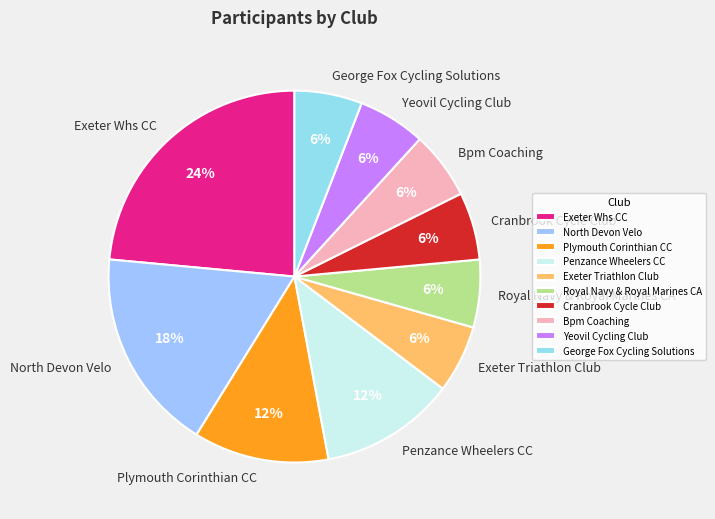

To the nearest percent, what portion does Bpm Coaching represent?

6%